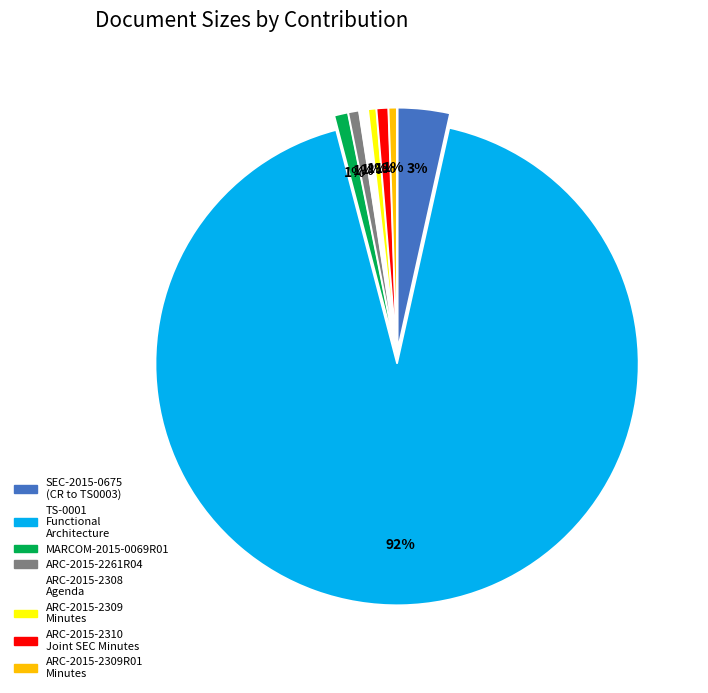

Do SEC-2015-0675 (CR to TS0003) and ARC-2015-2308 Agenda together represent more than half of the pie?

No